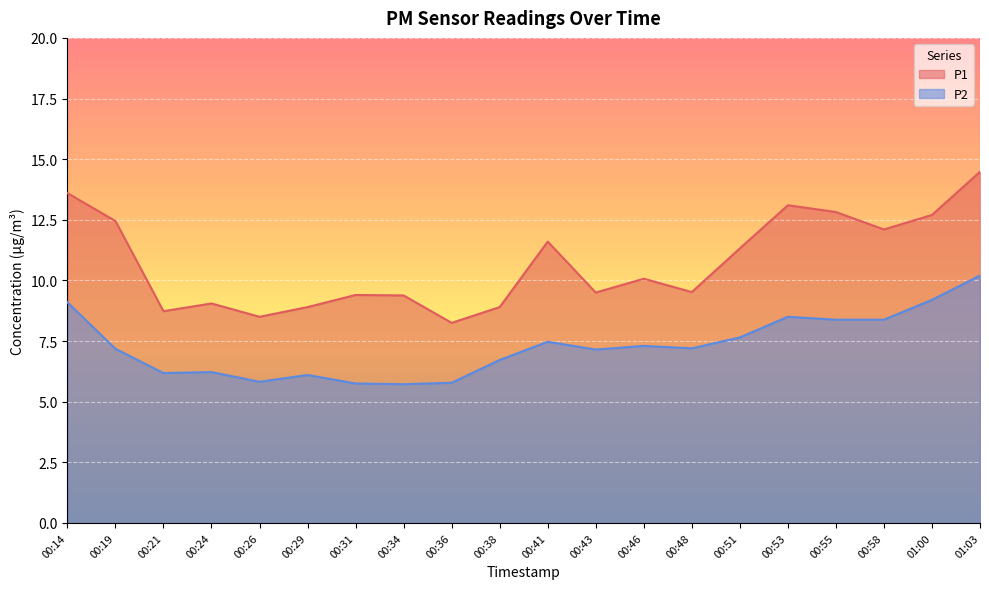

Which category has the lowest value in the P2 series?

00:34